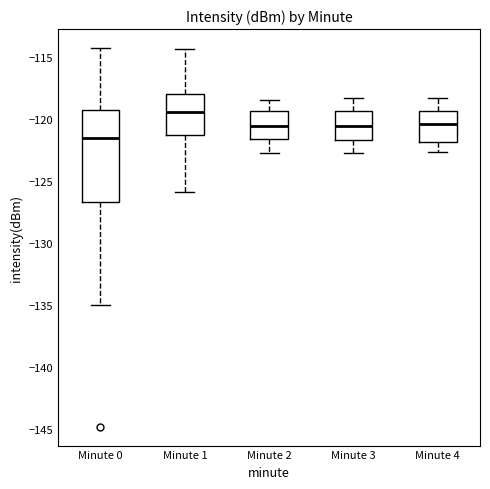

Which box's median line is the lowest?

Minute 0